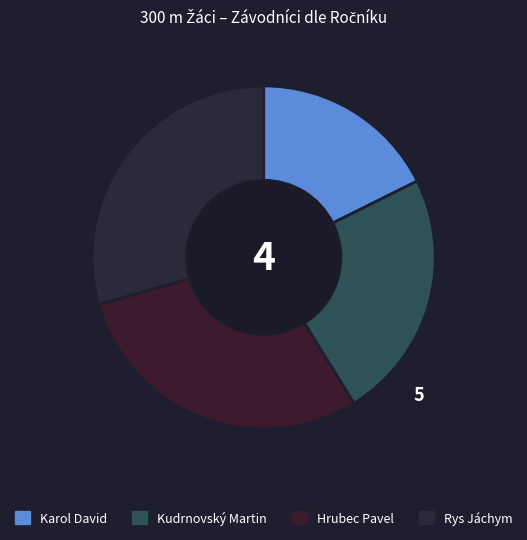

Is there a majority slice in this chart?

No